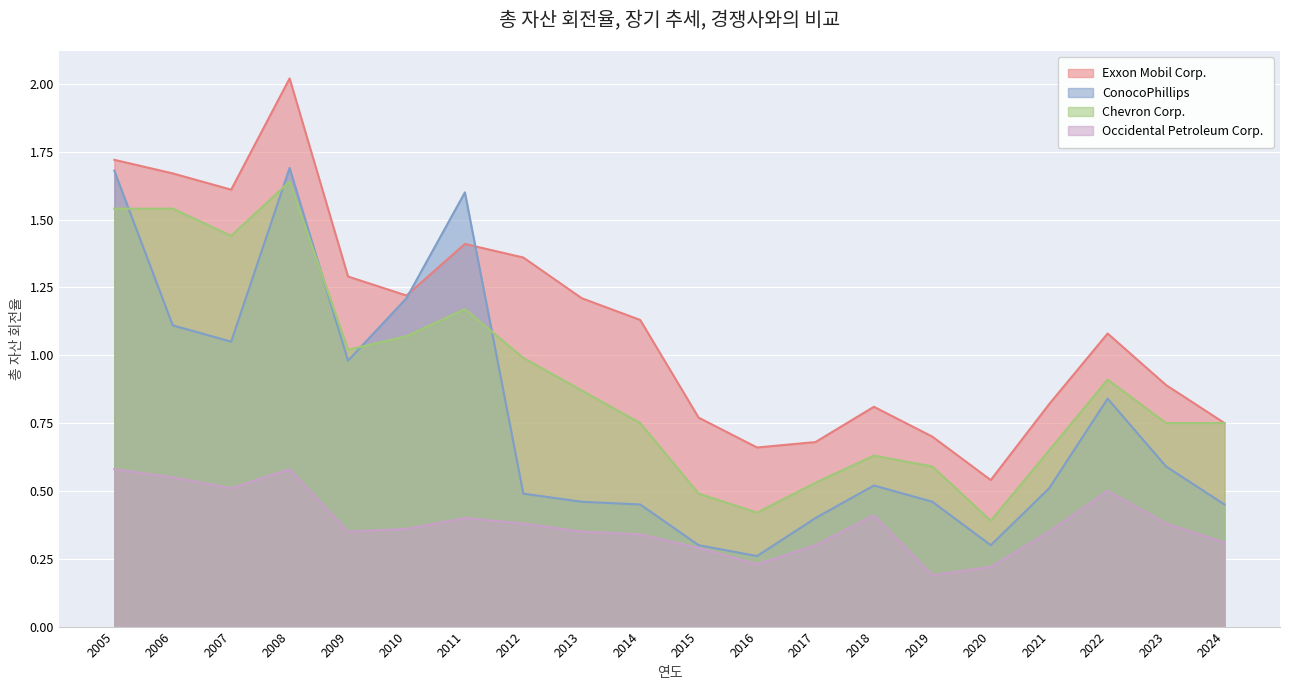

Rank the series by their maximum value, from lowest to highest.

Occidental Petroleum Corp., Chevron Corp., ConocoPhillips, Exxon Mobil Corp.